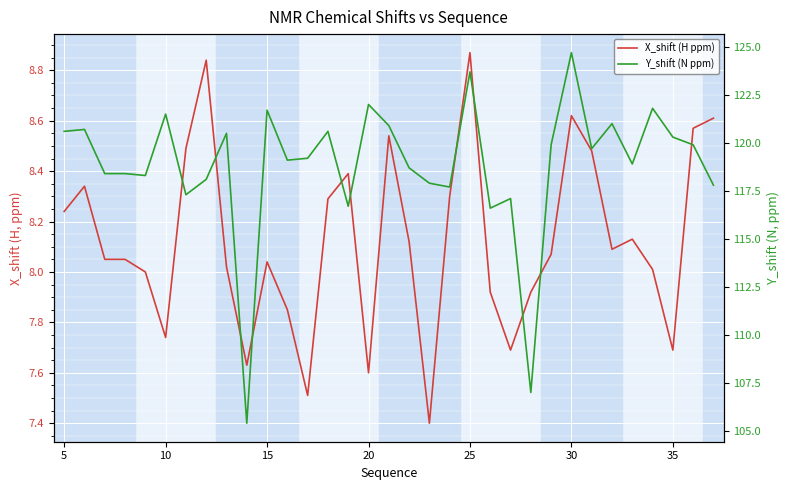

What are all the series names shown in the legend?

X_shift (H ppm), Y_shift (N ppm)